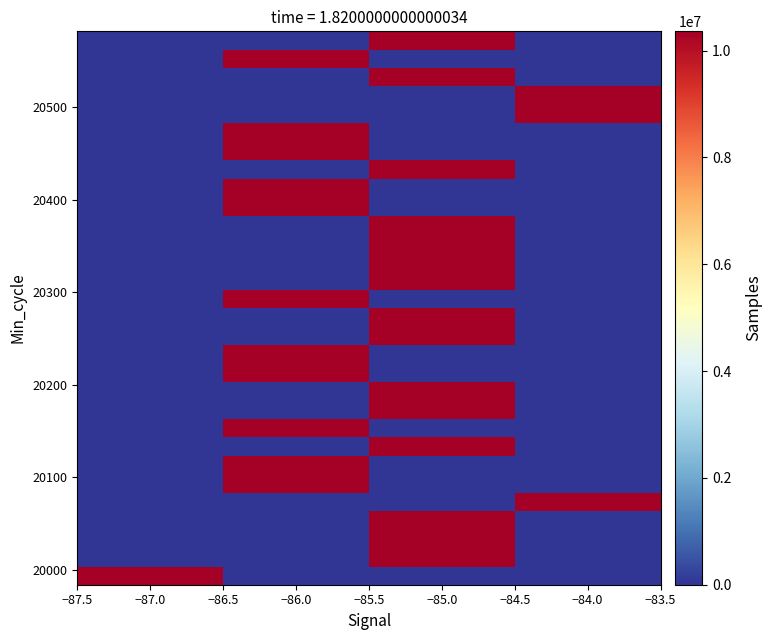

At how many categories does at least one series exceed 4257605?

4